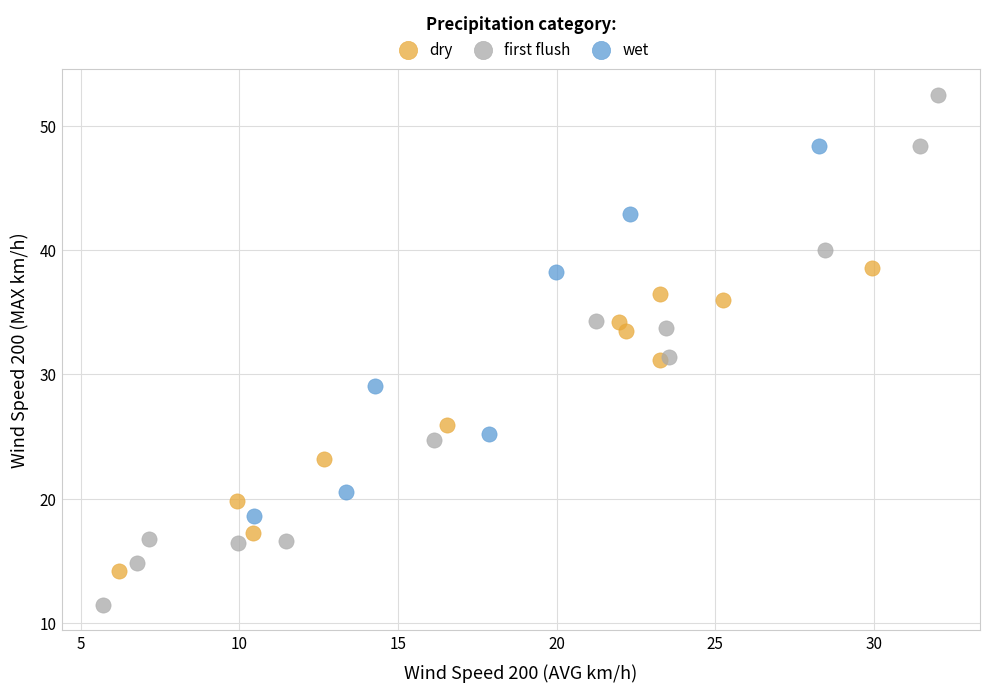

What are all the series names shown in the legend?

dry, first flush, wet